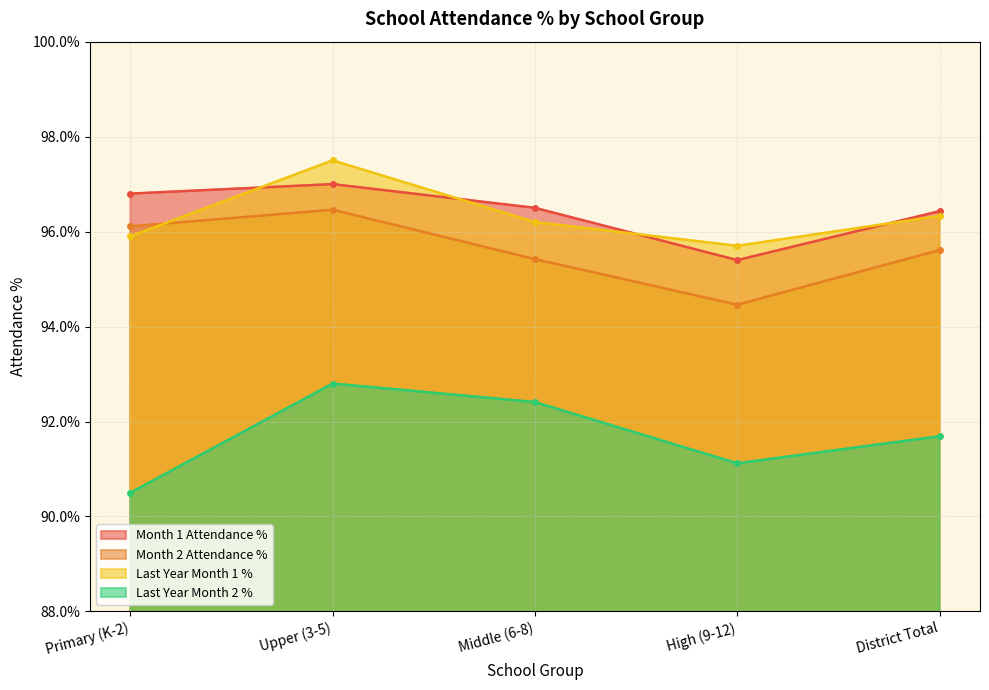

What is the value of the Month 1 Attendance % point at the 3rd from the left?

1.0